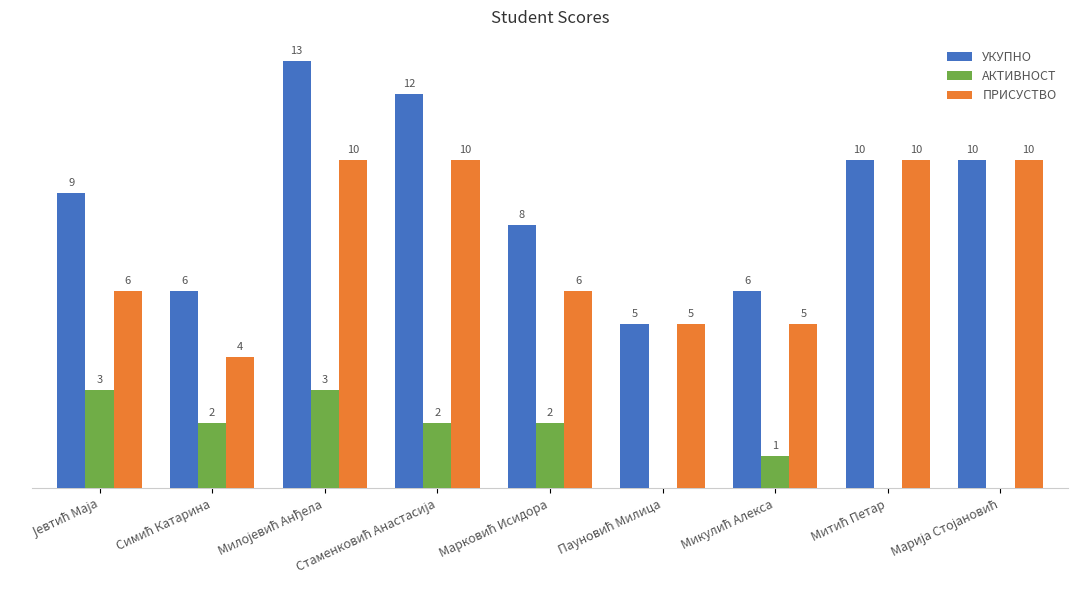

Which series has the largest total across all categories?

УКУПНО